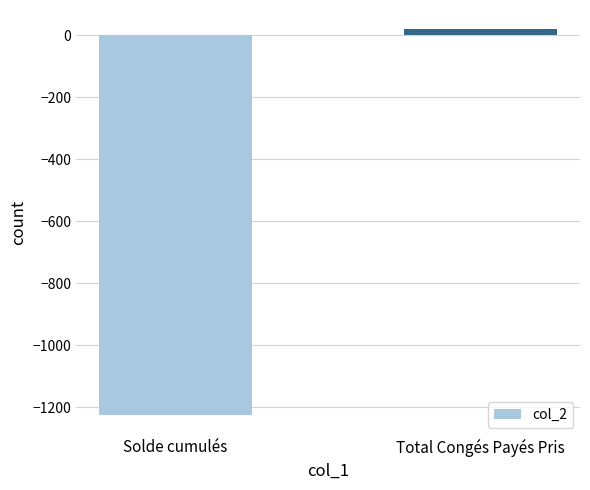

What is the sum of the values at Total Congés Payés Pris and Solde cumulés?

-1205.6